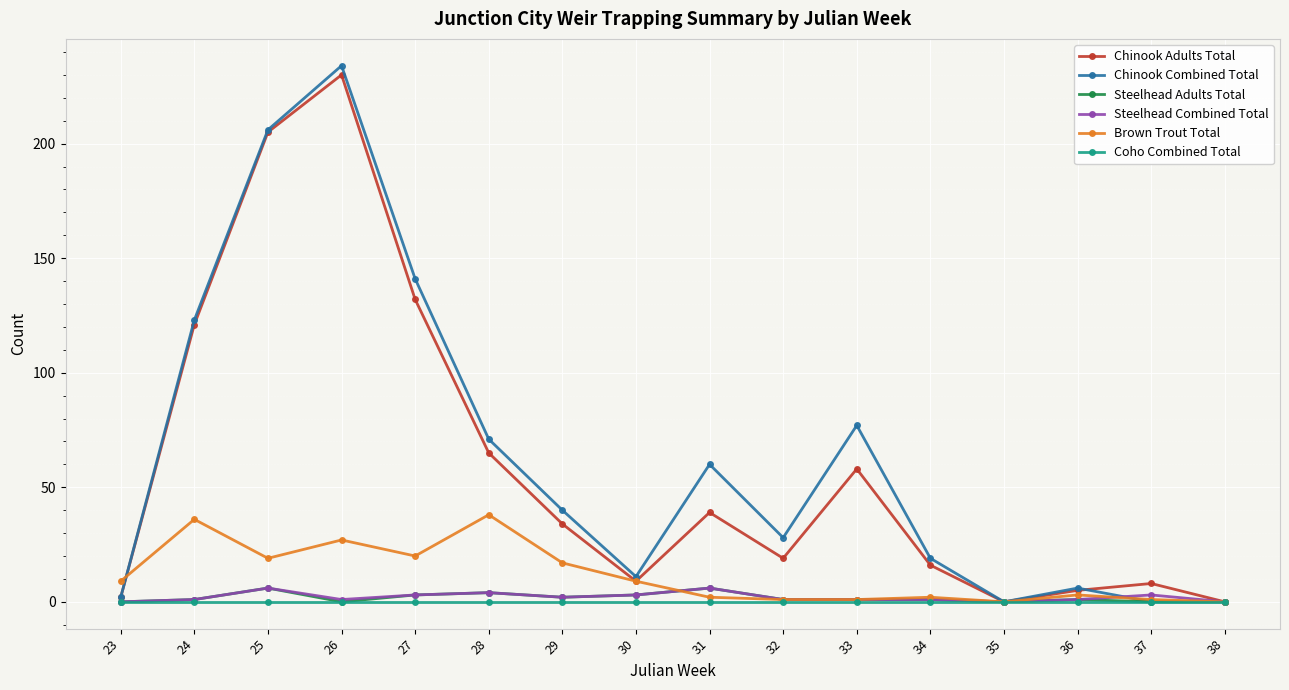

What is the maximum value for Chinook Combined Total?

234